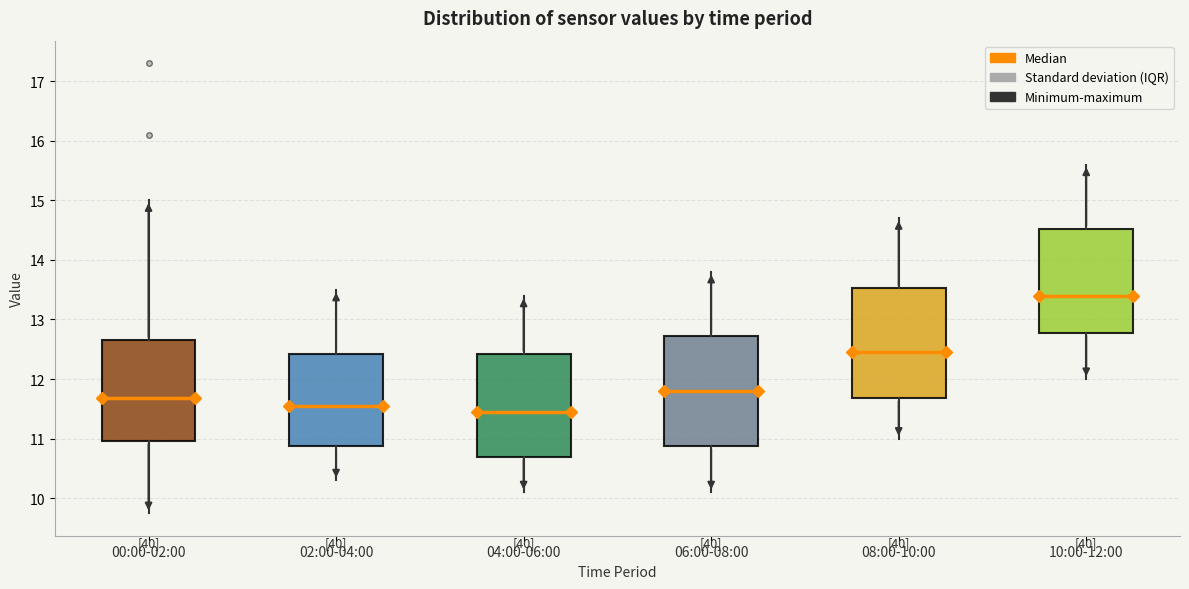

Reading left to right, transcribe this box plot: for each box, give where its median line is, the range the box spans, and where its two whiskers end, as read against the y-axis. The values are not printed on the chart, so give them approximately, as read against the axis.

00:00-02:00: median 11.7, box 11.0 to 12.7, whiskers 9.8 to 15.0
02:00-04:00: median 11.6, box 10.9 to 12.4, whiskers 10.3 to 13.5
04:00-06:00: median 11.5, box 10.7 to 12.4, whiskers 10.1 to 13.4
06:00-08:00: median 11.8, box 10.9 to 12.7, whiskers 10.1 to 13.8
08:00-10:00: median 12.5, box 11.7 to 13.5, whiskers 11.0 to 14.7
10:00-12:00: median 13.4, box 12.8 to 14.5, whiskers 12.0 to 15.6